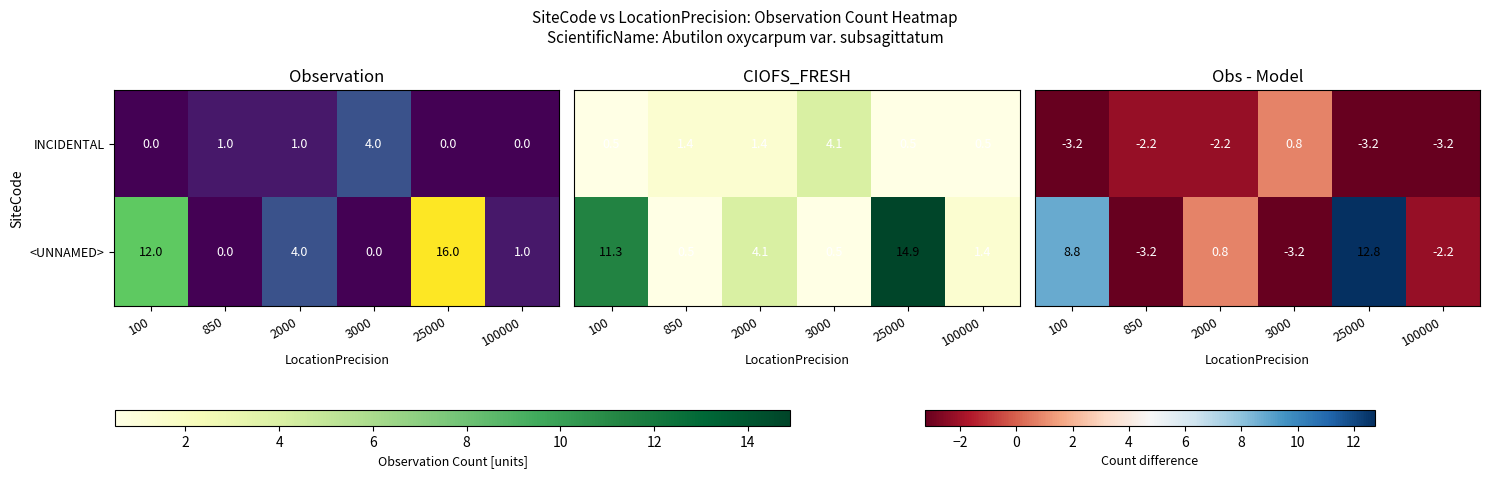

What is the total value across all series at 25000?

9.5